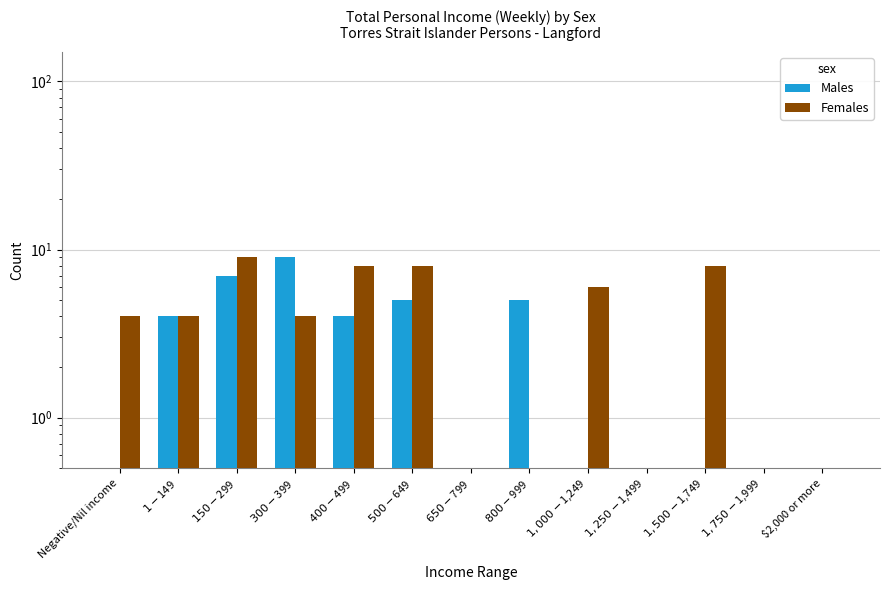

Between $1,000-$1,249 and $800-$999, which is larger?

$800-$999